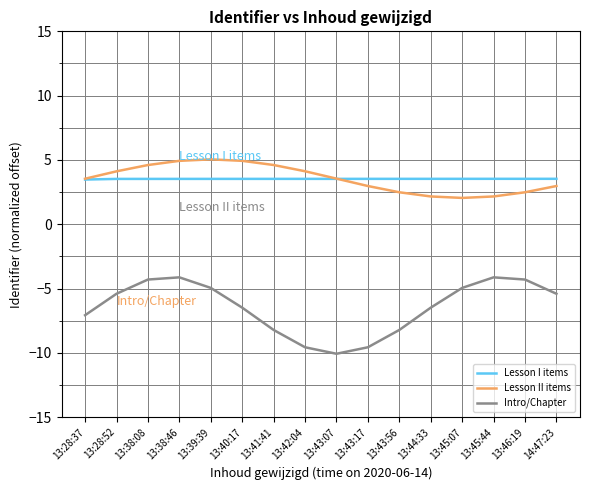

Is the value of Intro/Chapter at 13:38:08 greater than the value of Lesson I items at 13:38:08?

No